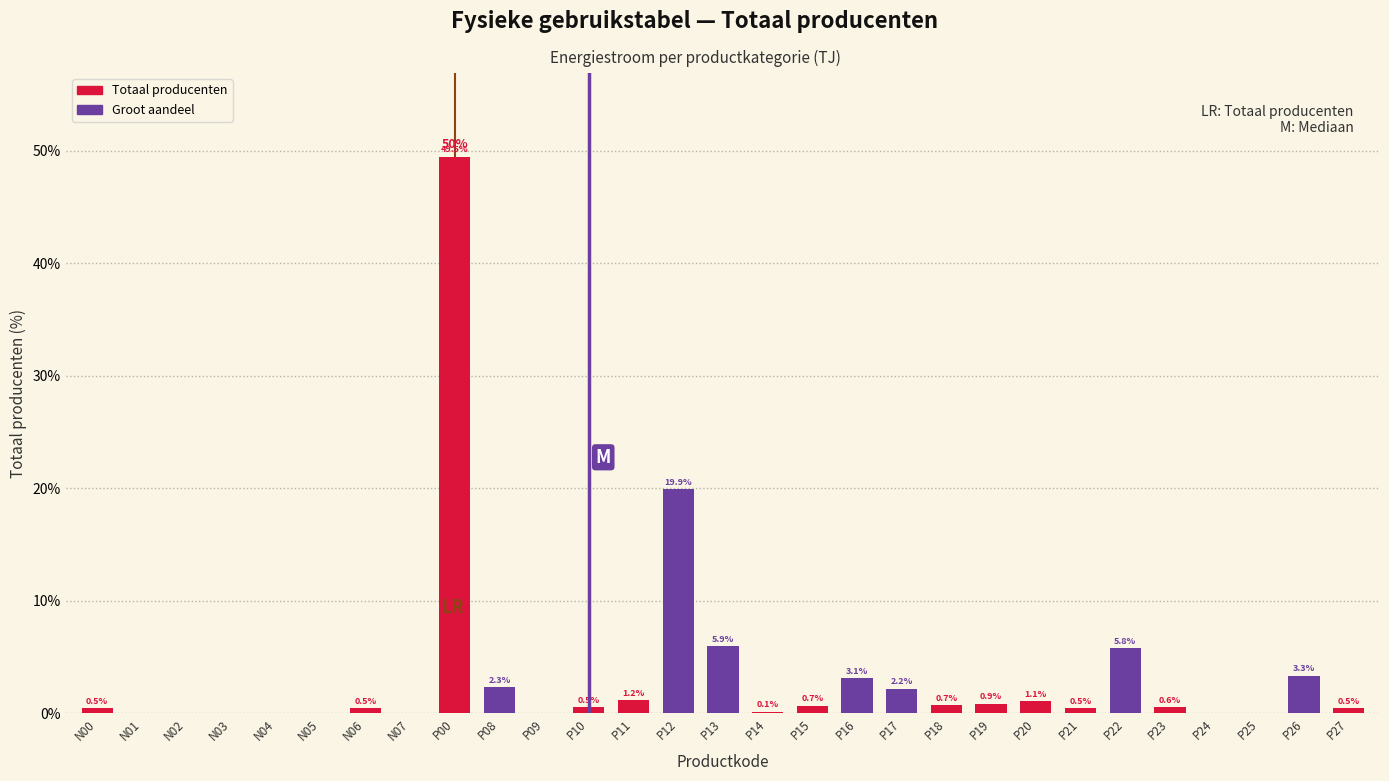

What is the sum of the values at P22 and N01?

5.8